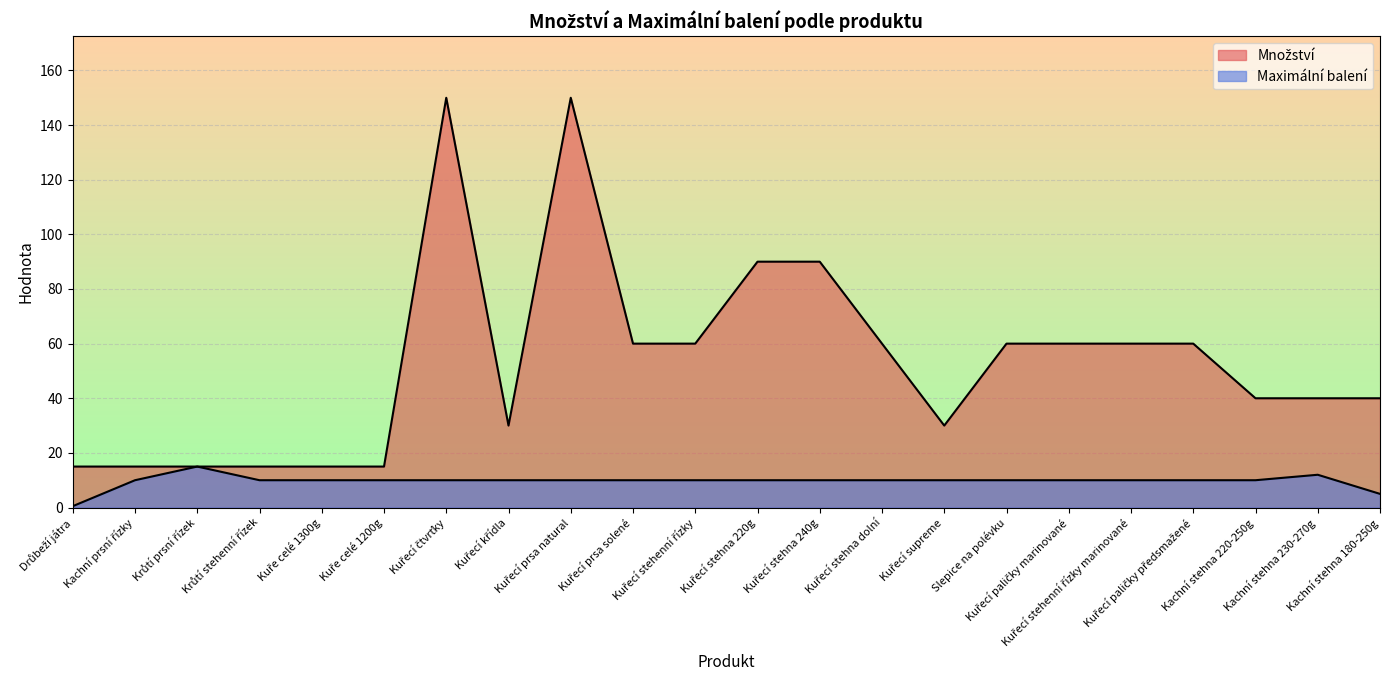

At which category is the sum across all series the highest?

Kuřecí čtvrťky